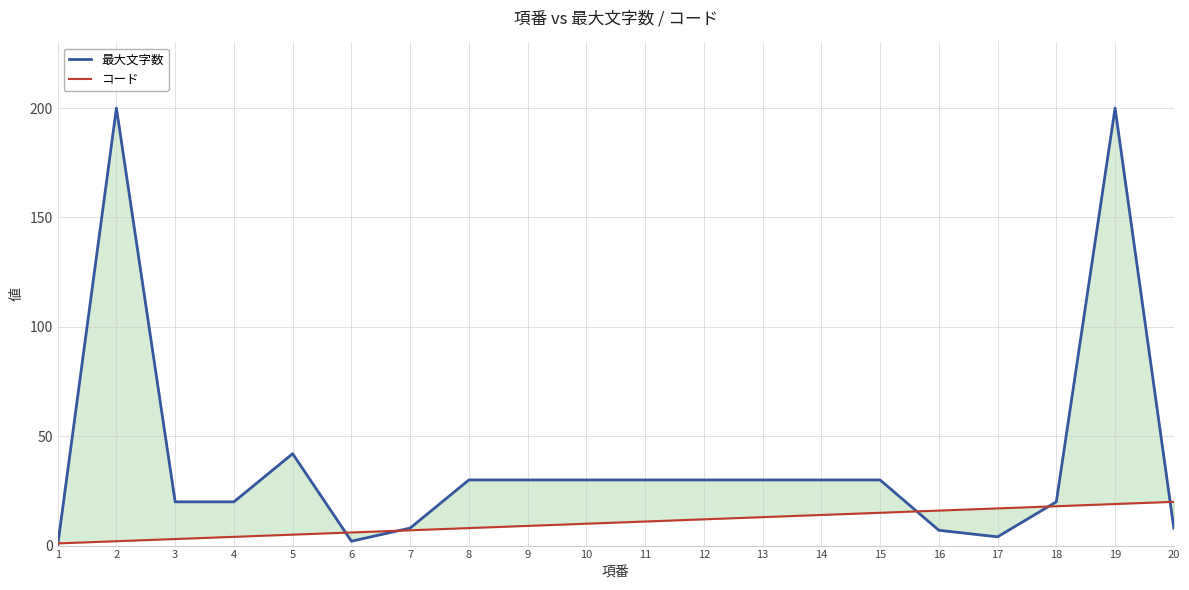

Reading right to left, transcribe all the data shown in this chart.

最大文字数: 20=8	19=200	18=20	17=4	16=7	15=30	14=30	13=30	12=30	11=30	10=30	9=30	8=30	7=8	6=2	5=42	4=20	3=20	2=200	1=0
コード: 20=20	19=19	18=18	17=17	16=16	15=15	14=14	13=13	12=12	11=11	10=10	9=9	8=8	7=7	6=6	5=5	4=4	3=3	2=2	1=1